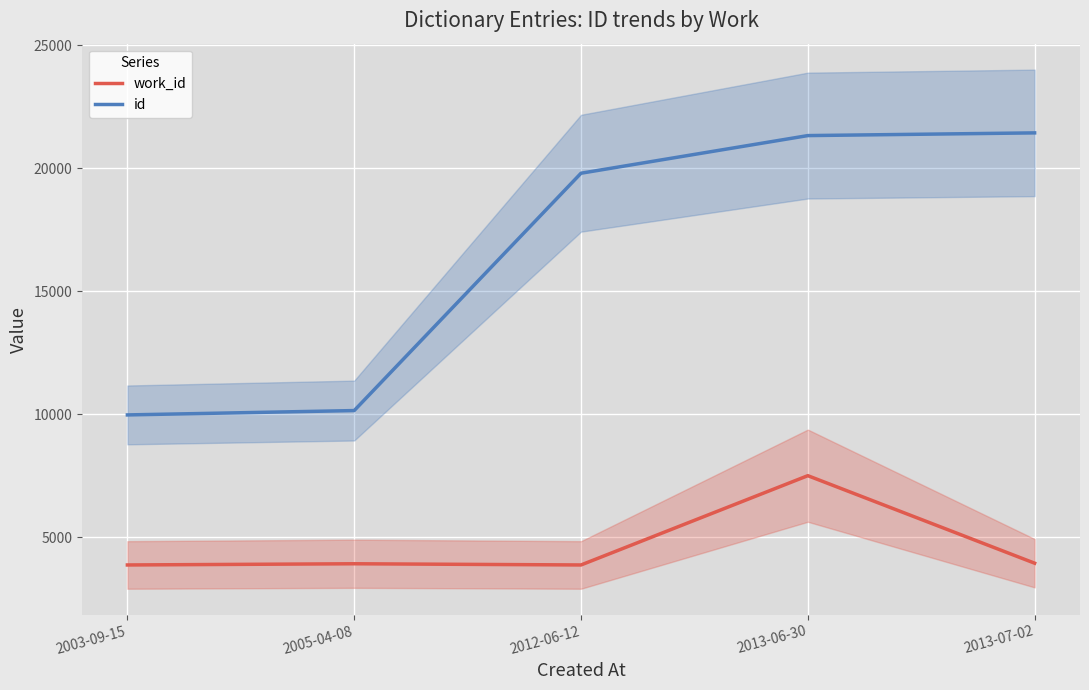

True or false: work_id has a value of 3866 at 2012-06-12.

True